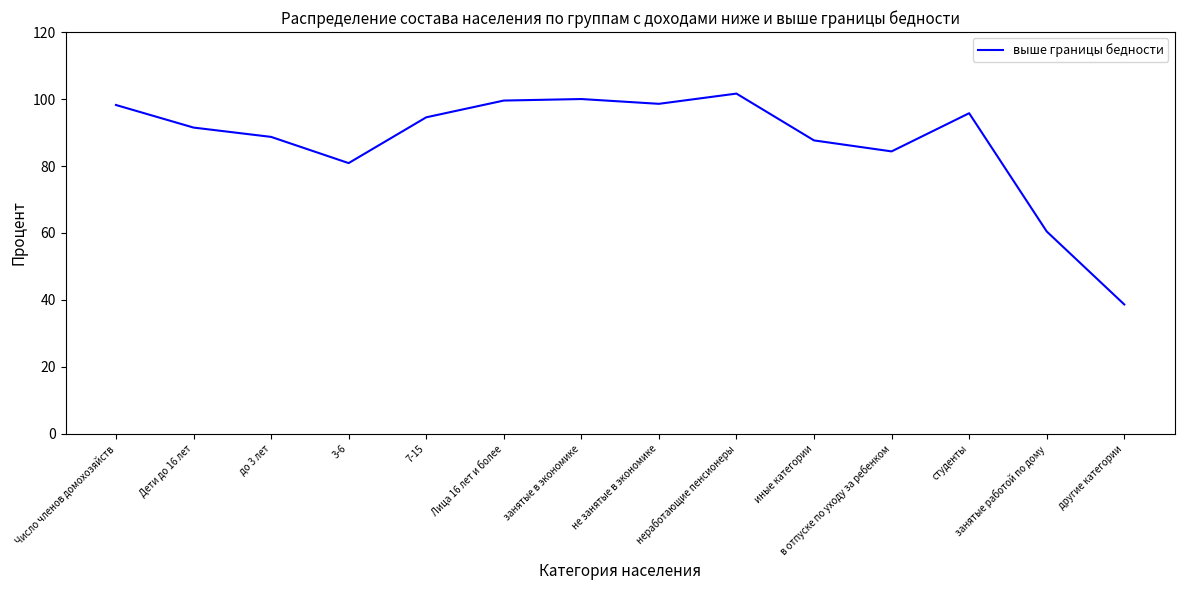

At which label is the value closest to 70?

занятые работой по дому